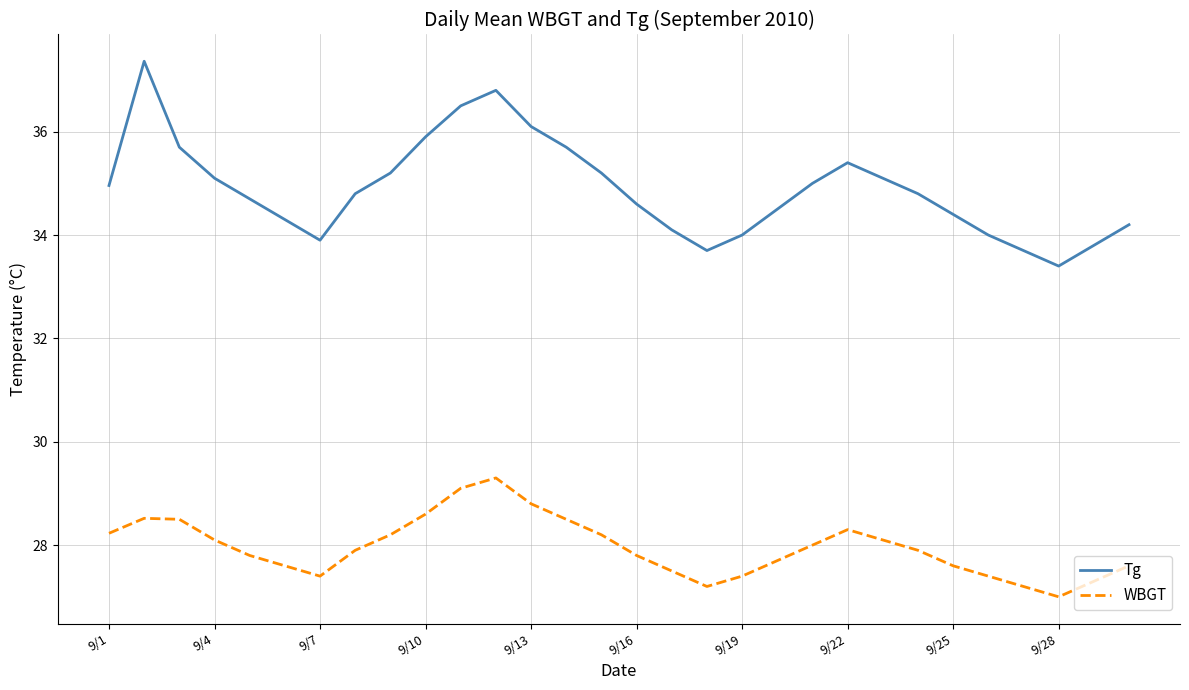

Which series has the largest total across all categories?

Tg